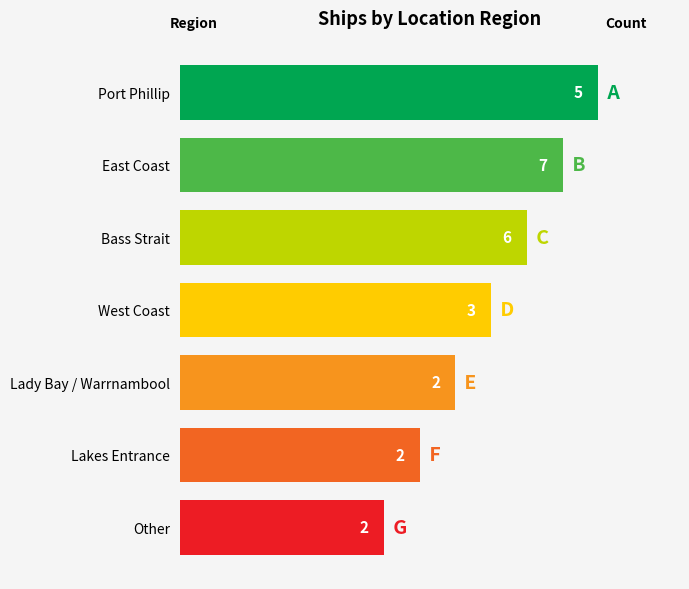

What is the greatest value displayed?

7